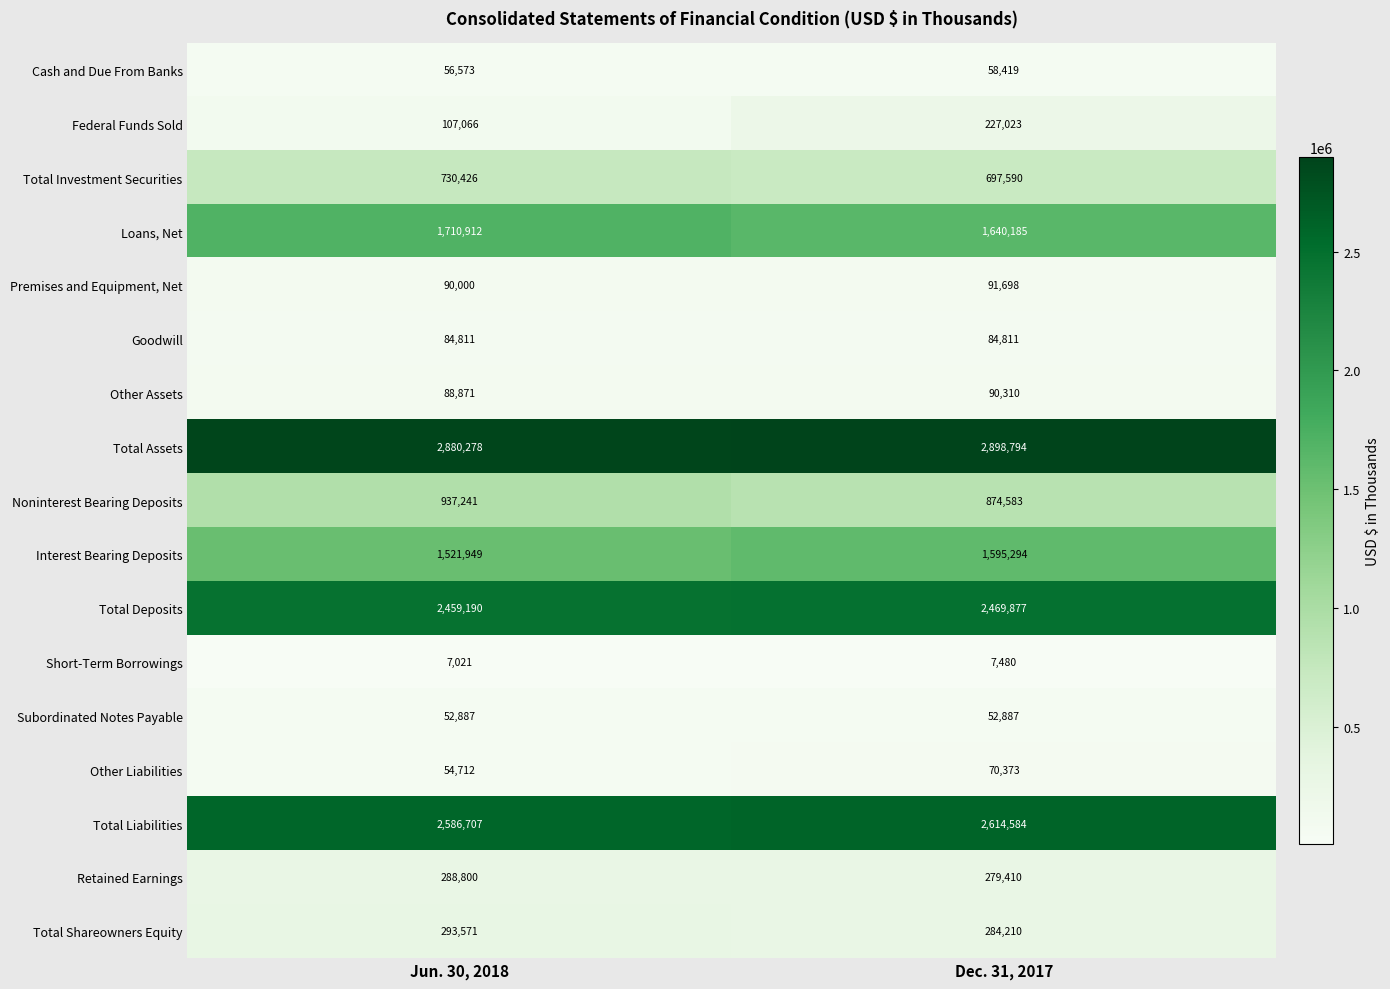

What is the minimum value for Retained Earnings?

279410